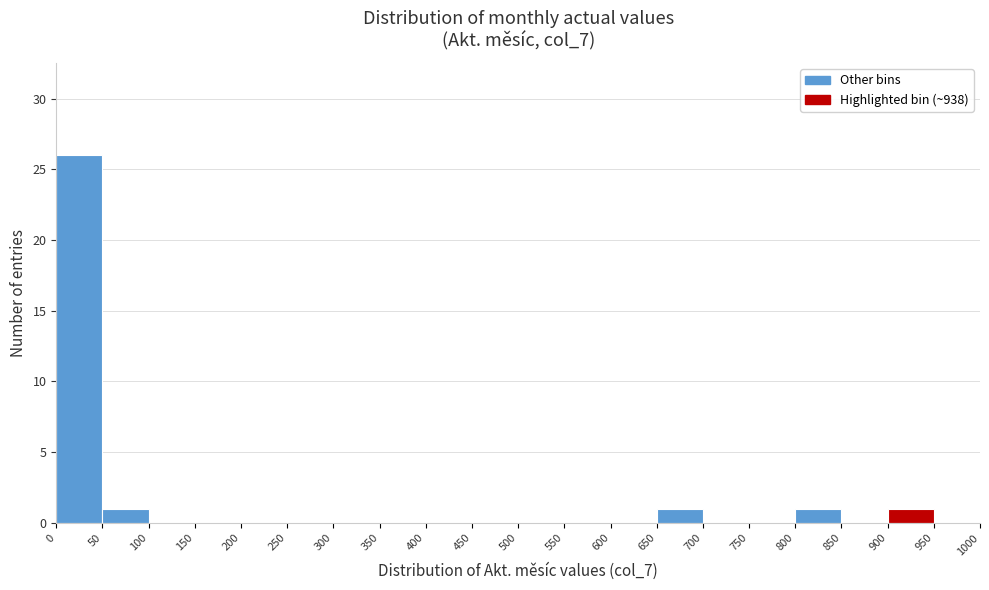

How tall is the bar that spans 800 to 850 on the x-axis? The values are not printed on the chart, so give them approximately, as read against the axis.

1